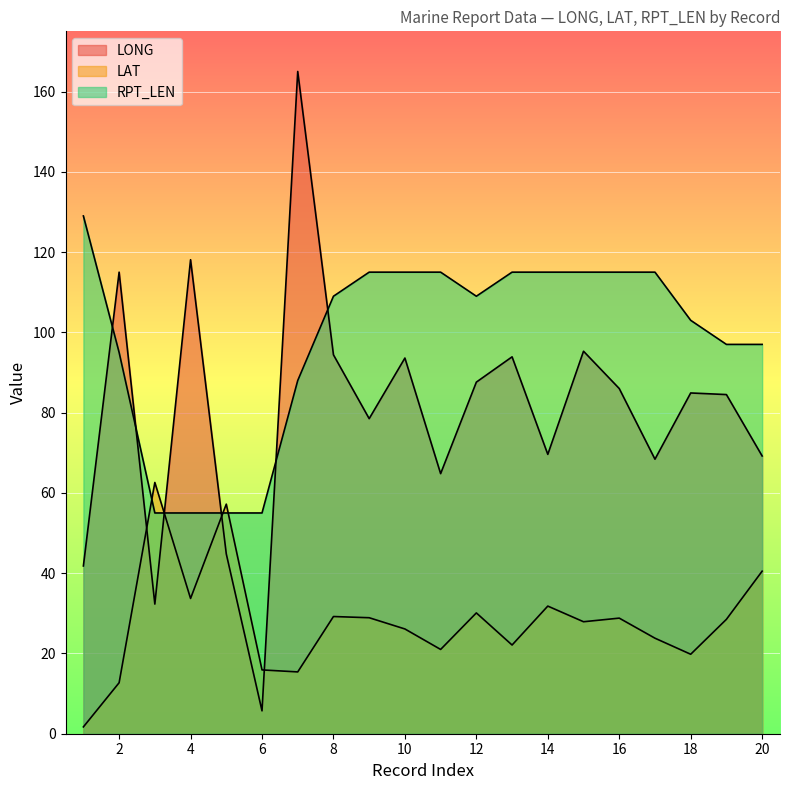

Does the chart display data point markers on the line(s)?

No